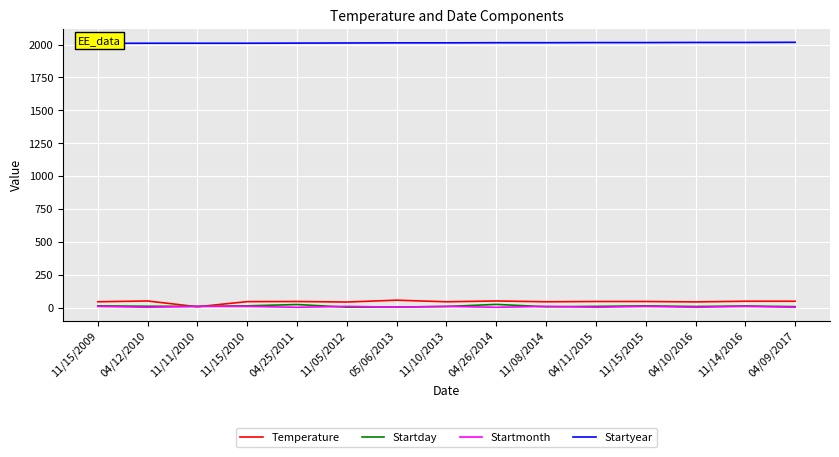

Reading left to right, list all the values displayed in this chart.

Temperature: 11/15/2009=46.0	04/12/2010=52.0	11/11/2010=8.1	11/15/2010=47.0	04/25/2011=48.0	11/05/2012=44.0	05/06/2013=58.0	11/10/2013=46.0	04/26/2014=52.0	11/08/2014=46.0	04/11/2015=48.0	11/15/2015=48.0	04/10/2016=45.0	11/14/2016=50.0	04/09/2017=50.0
Startday: 11/15/2009=15.0	04/12/2010=12.0	11/11/2010=11.0	11/15/2010=15.0	04/25/2011=25.0	11/05/2012=5.0	05/06/2013=6.0	11/10/2013=10.0	04/26/2014=26.0	11/08/2014=8.0	04/11/2015=11.0	11/15/2015=15.0	04/10/2016=10.0	11/14/2016=14.0	04/09/2017=9.0
Startmonth: 11/15/2009=11.0	04/12/2010=4.0	11/11/2010=11.0	11/15/2010=11.0	04/25/2011=4.0	11/05/2012=11.0	05/06/2013=5.0	11/10/2013=11.0	04/26/2014=4.0	11/08/2014=11.0	04/11/2015=4.0	11/15/2015=11.0	04/10/2016=4.0	11/14/2016=11.0	04/09/2017=4.0
Startyear: 11/15/2009=2009.0	04/12/2010=2010.0	11/11/2010=2010.0	11/15/2010=2010.0	04/25/2011=2011.0	11/05/2012=2012.0	05/06/2013=2013.0	11/10/2013=2013.0	04/26/2014=2014.0	11/08/2014=2014.0	04/11/2015=2015.0	11/15/2015=2015.0	04/10/2016=2016.0	11/14/2016=2016.0	04/09/2017=2017.0